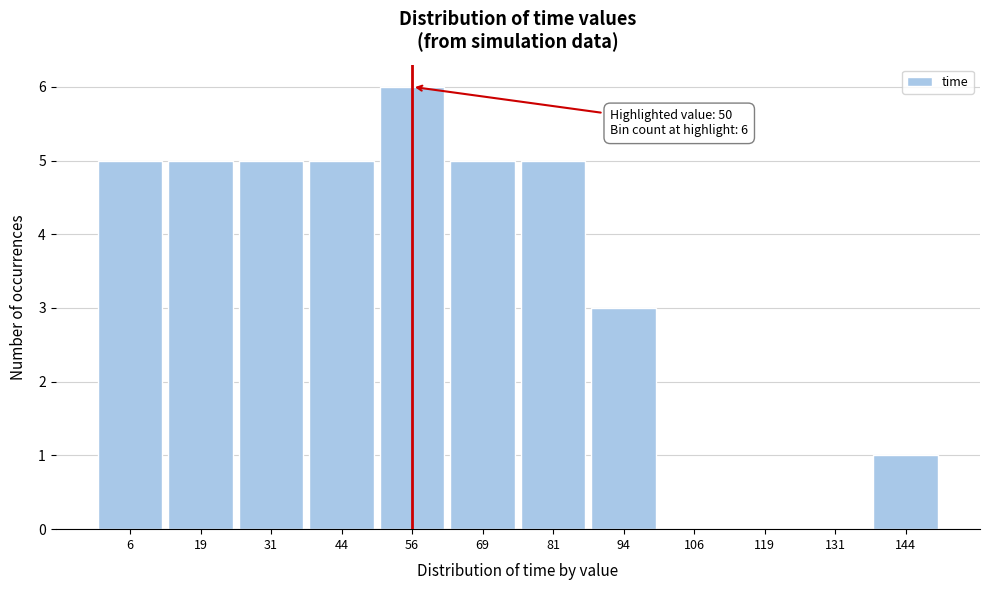

Which range on the x-axis has the tallest bar?

50.0 to 62.5